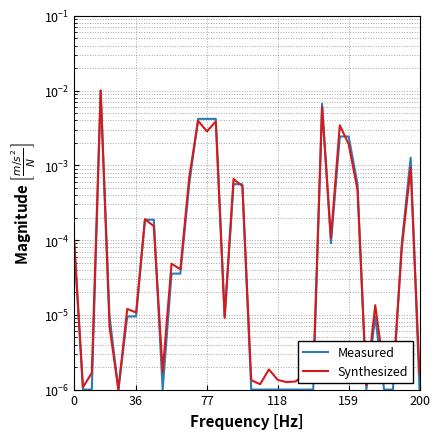

The Measured series shows 0.0 at 22. True or false?

False